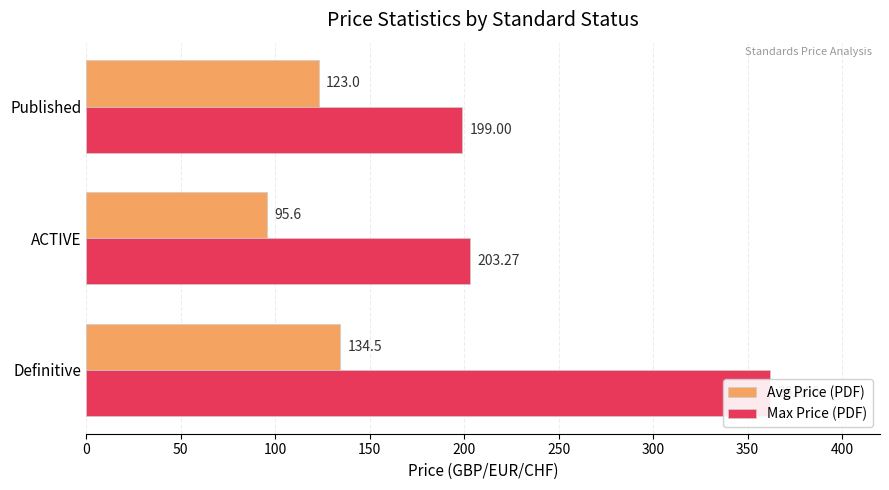

What is the average value of the Max Price (PDF) series?

254.8